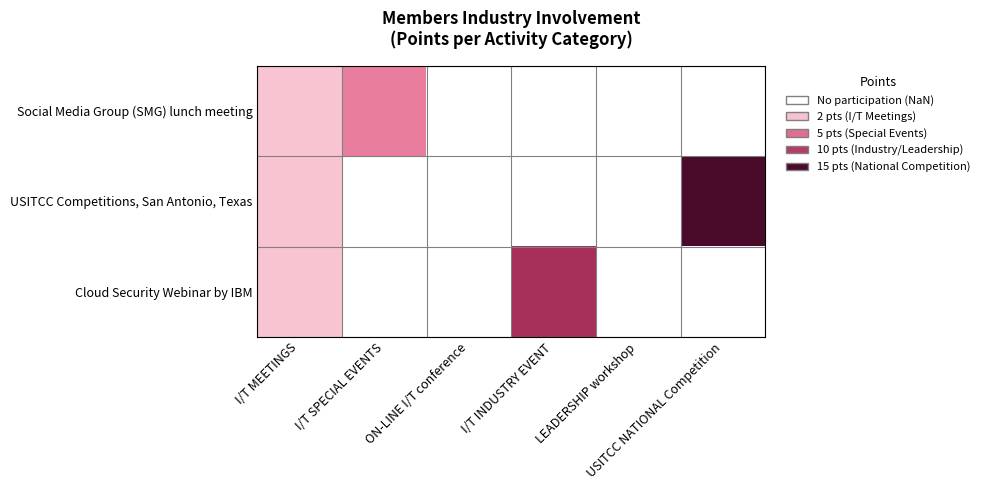

True or false: USITCC Competitions, San Antonio, Texas has a value of 15.0 at USITCC NATIONAL Competition.

True